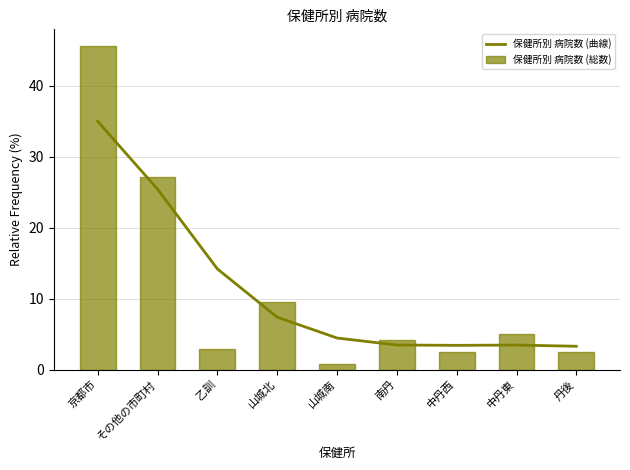

What value does the 保健所別 病院数 (総数) series have at 京都市?

45.7